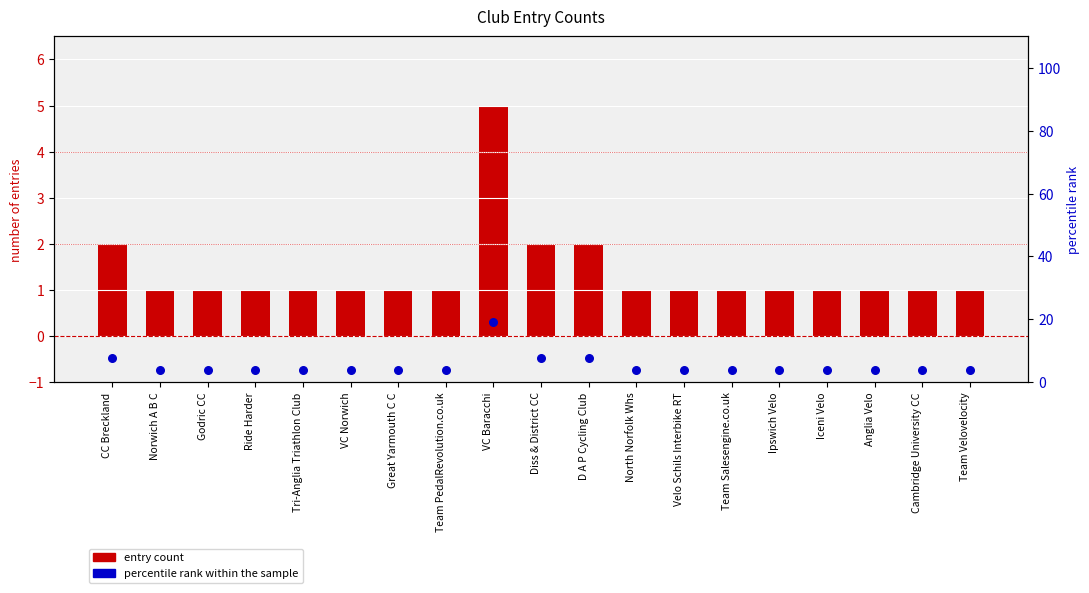

At which category is the sum across all series the highest?

VC Baracchi